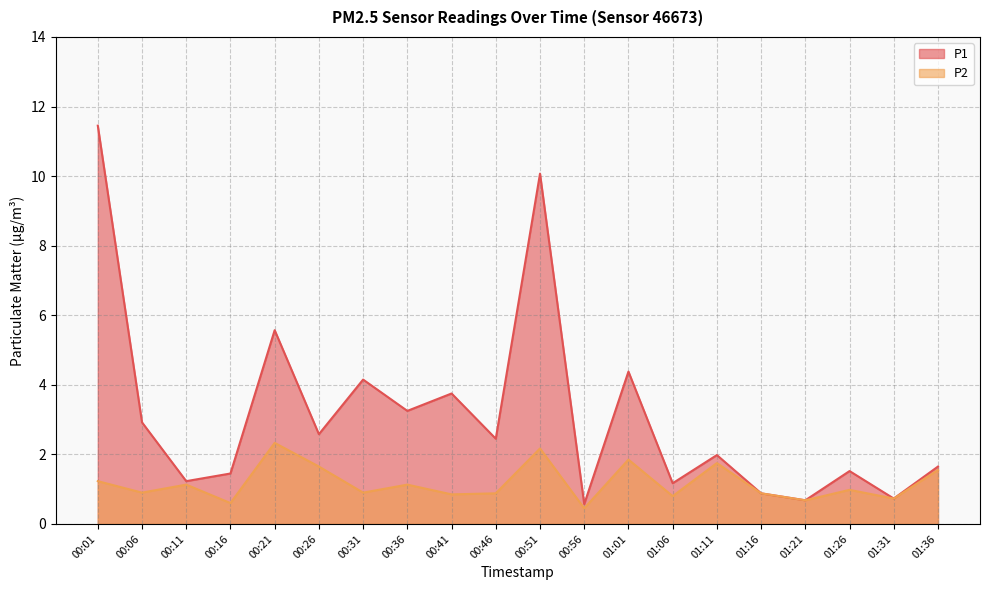

What is the smallest value displayed?

0.5